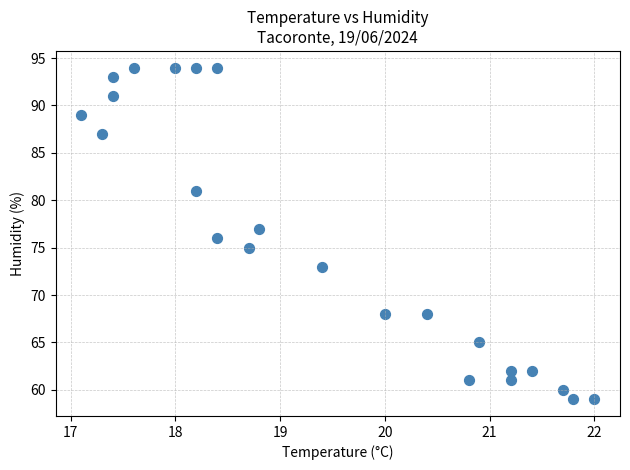

What is the range of Y values (max minus min)?

35